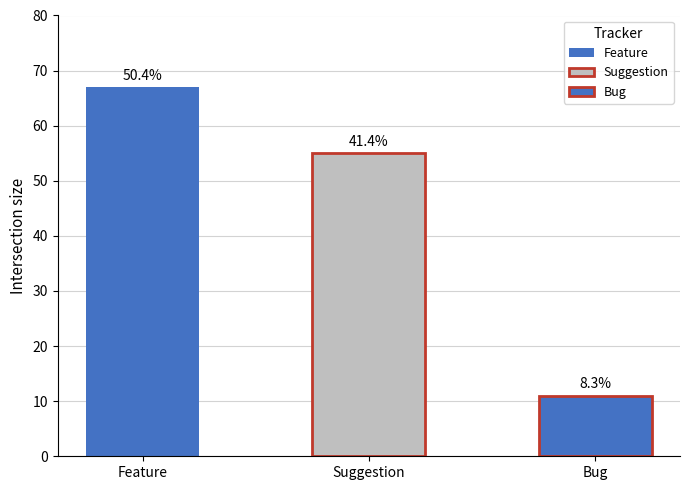

What is the change in value from Feature to Suggestion?

-12